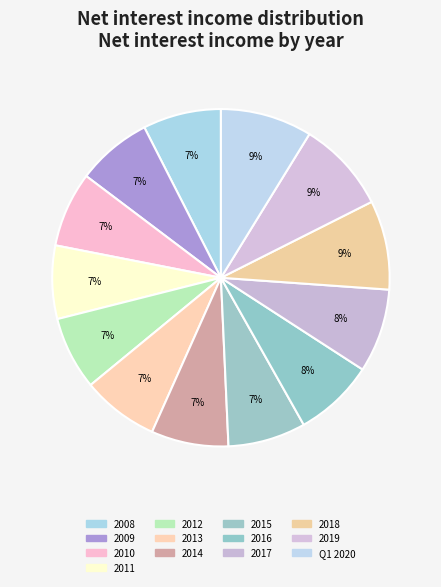

Which category has the biggest portion of the pie?

2019